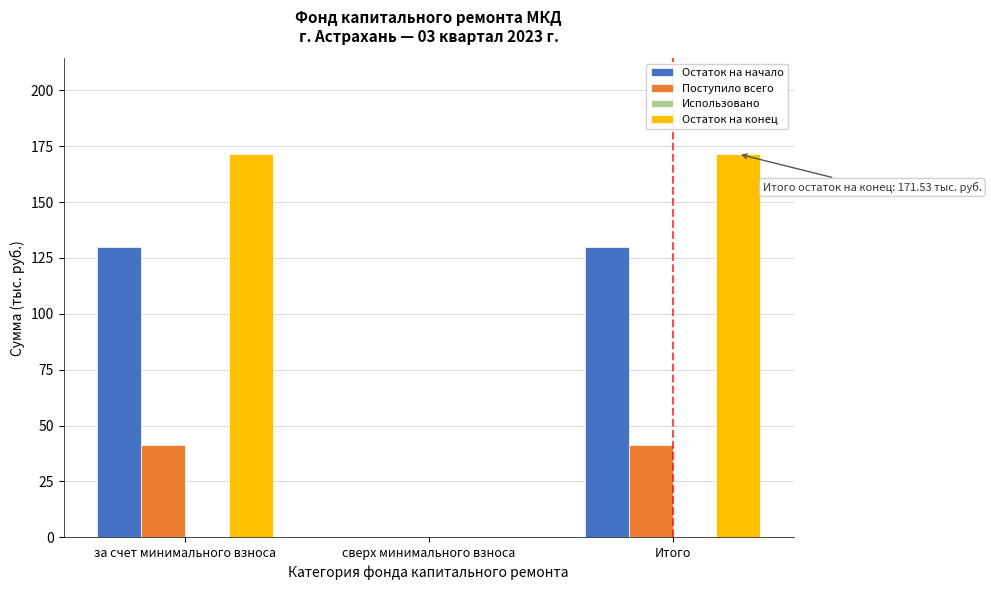

Reading left to right, transcribe all the data shown in this chart.

Остаток на начало: за счет минимального взноса=130.1	сверх минимального взноса=0.0	Итого=130.1
Поступило всего: за счет минимального взноса=41.4	сверх минимального взноса=0.0	Итого=41.4
Остаток на конец: за счет минимального взноса=171.5	сверх минимального взноса=0.0	Итого=171.5